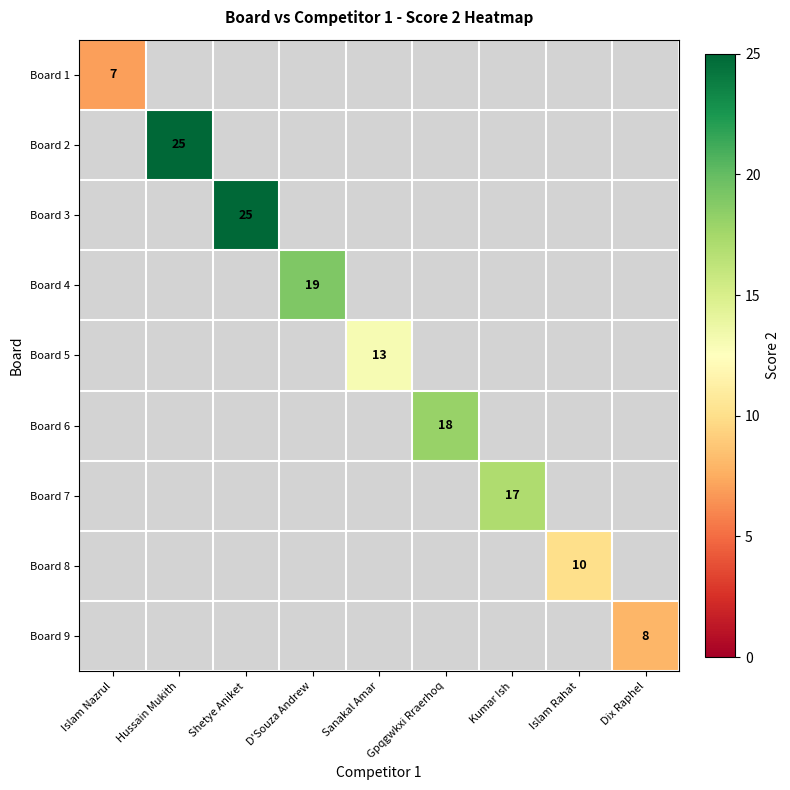

Is it true that Board 8 equals 17 at Islam Rahat?

False